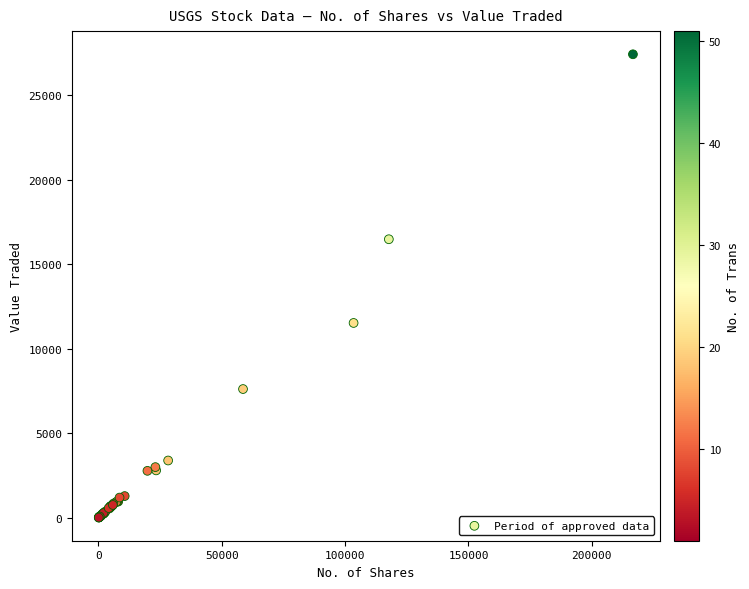

What Y value in the scatter plot is closest to 13721?

11530